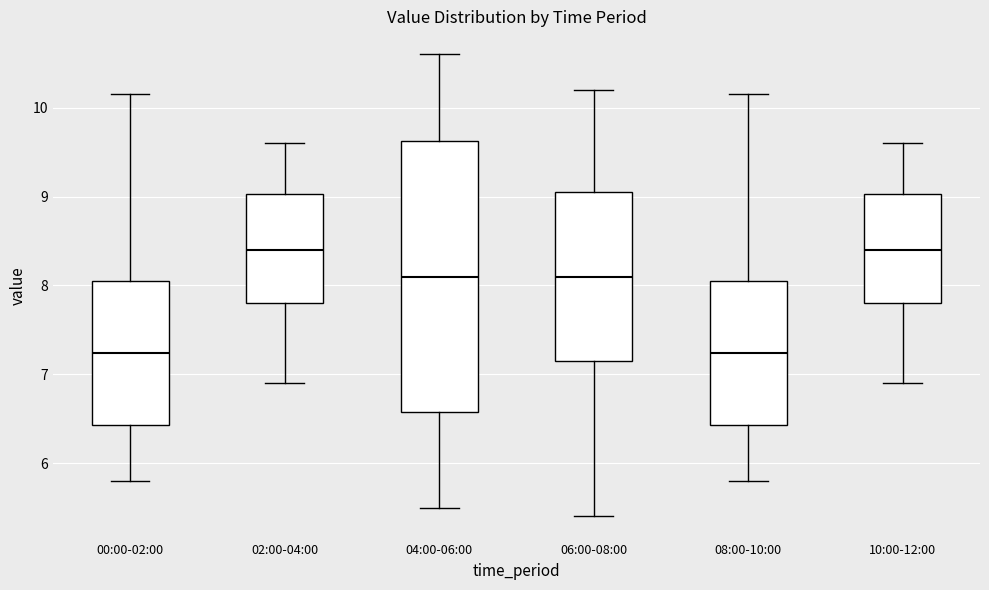

Reading left to right, transcribe this box plot: for each box, give where its median line is, the range the box spans, and where its two whiskers end, as read against the y-axis. The values are not printed on the chart, so give them approximately, as read against the axis.

00:00-02:00: median 7.2, box 6.4 to 8.1, whiskers 5.8 to 10.2
02:00-04:00: median 8.4, box 7.8 to 9.0, whiskers 6.9 to 9.6
04:00-06:00: median 8.1, box 6.6 to 9.6, whiskers 5.5 to 10.6
06:00-08:00: median 8.1, box 7.2 to 9.1, whiskers 5.4 to 10.2
08:00-10:00: median 7.2, box 6.4 to 8.1, whiskers 5.8 to 10.2
10:00-12:00: median 8.4, box 7.8 to 9.0, whiskers 6.9 to 9.6